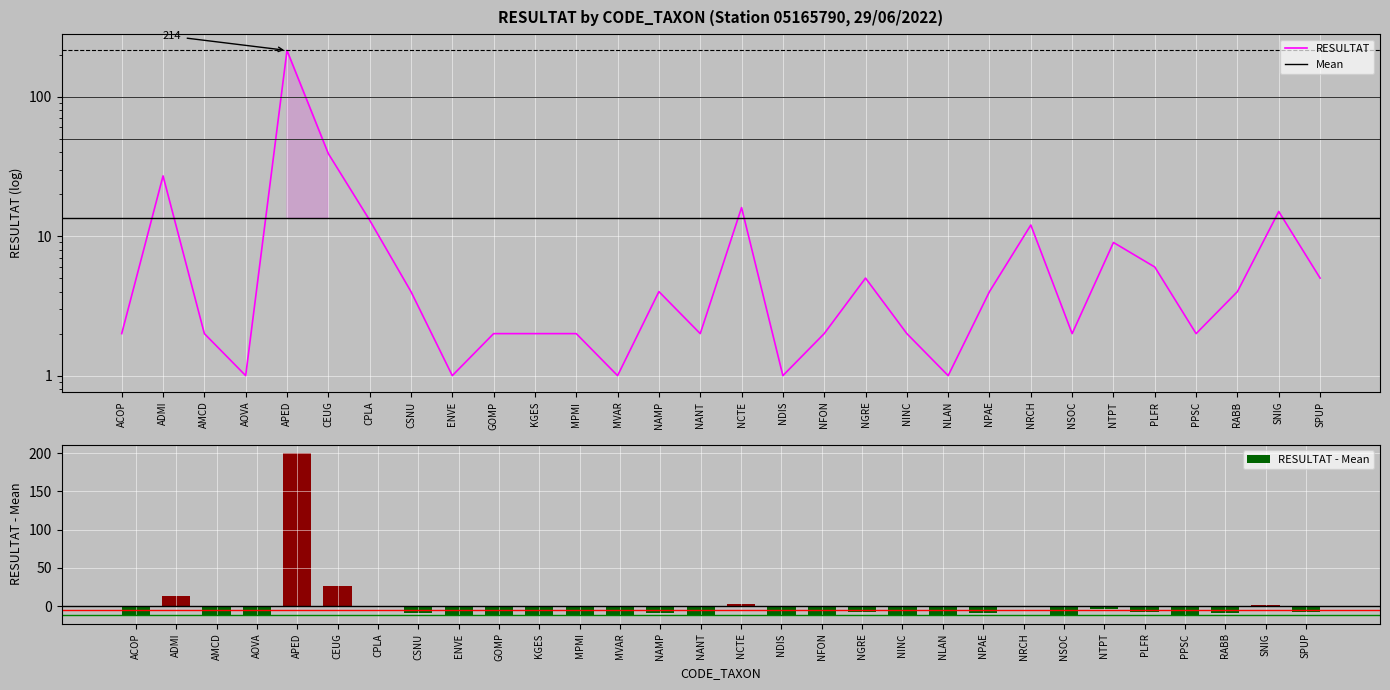

At which category does the chart reach its peak across all series?

APED